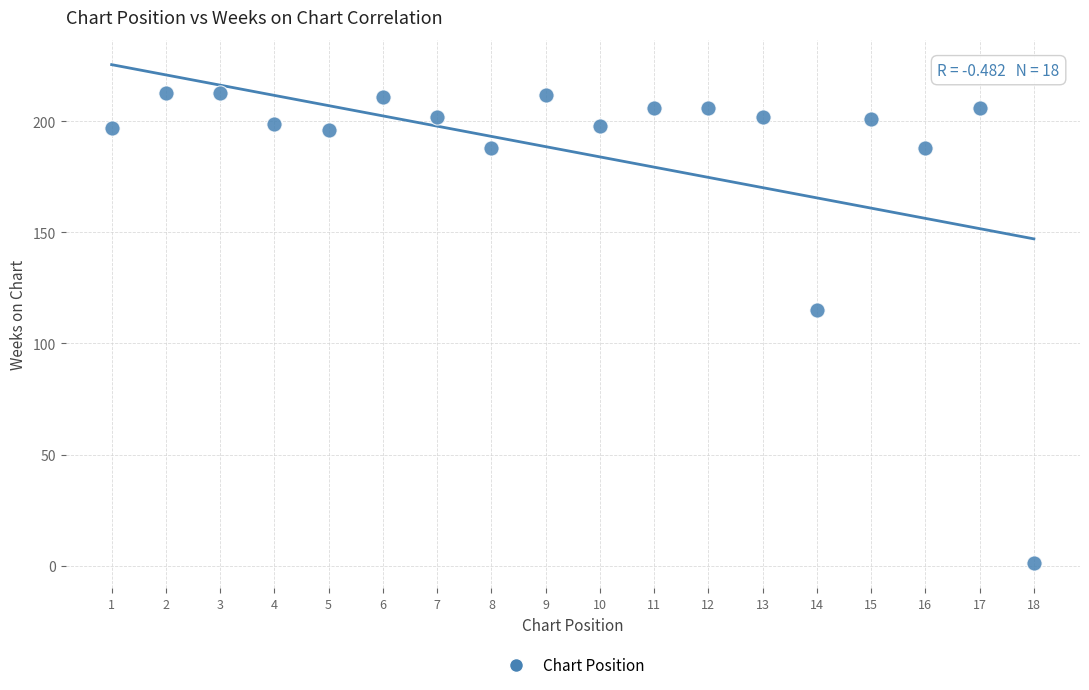

What Y value in the scatter plot is closest to 107?

115